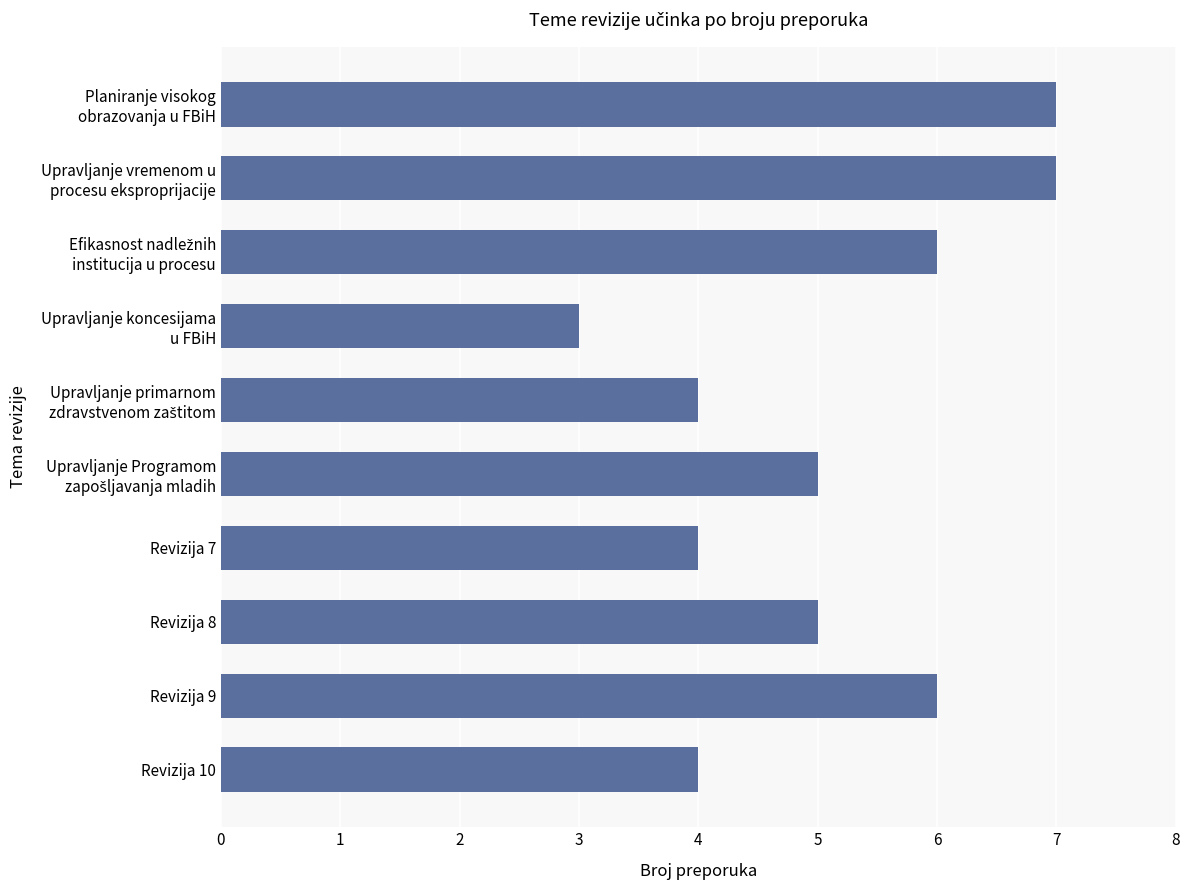

Reading bottom to top, what are all the values shown in this chart?

4	6	5	4	5	4	3	6	7	7